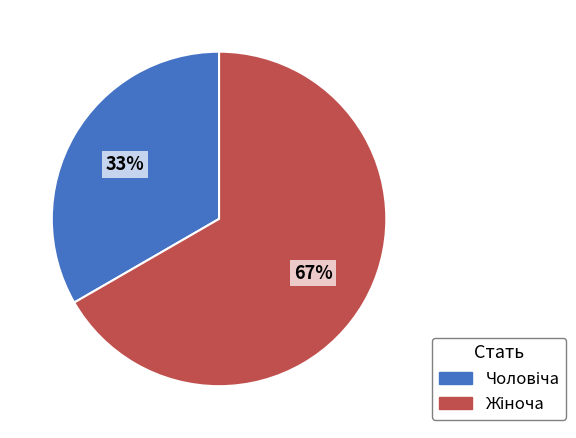

To the nearest percent, what is the average slice percentage?

50%